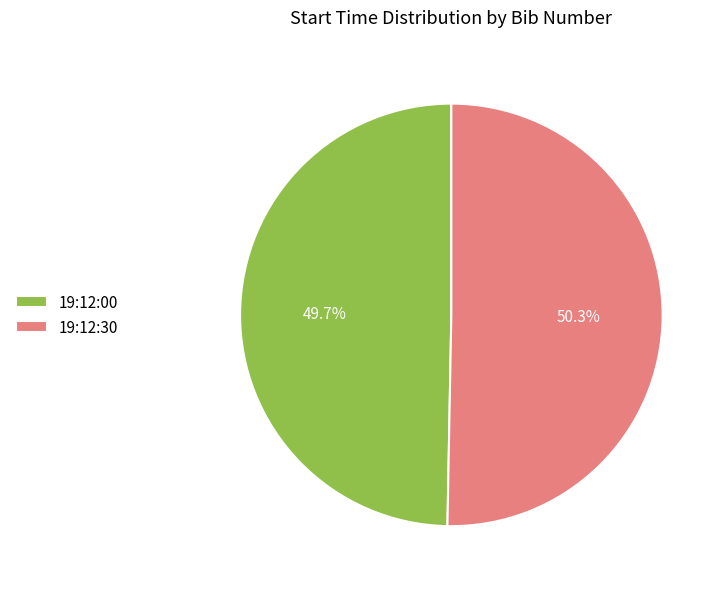

What is the majority slice?

19:12:30